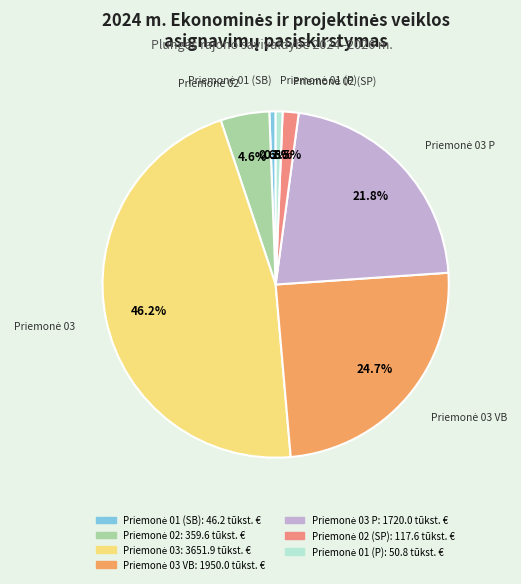

How many segments does this pie chart have?

7